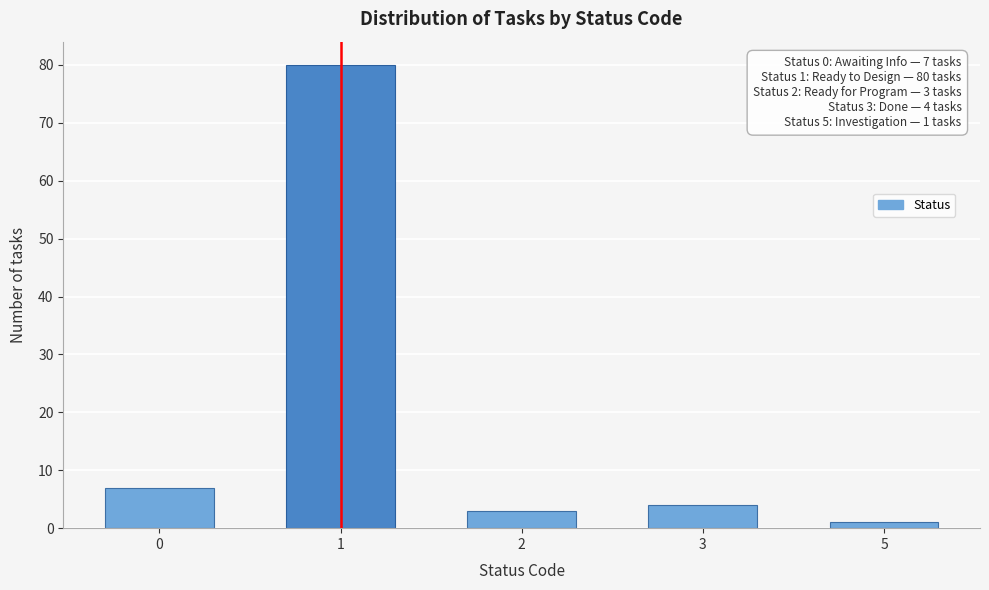

Reading right to left, what are all the values shown in this chart?

5=1	3=4	2=3	1=80	0=7